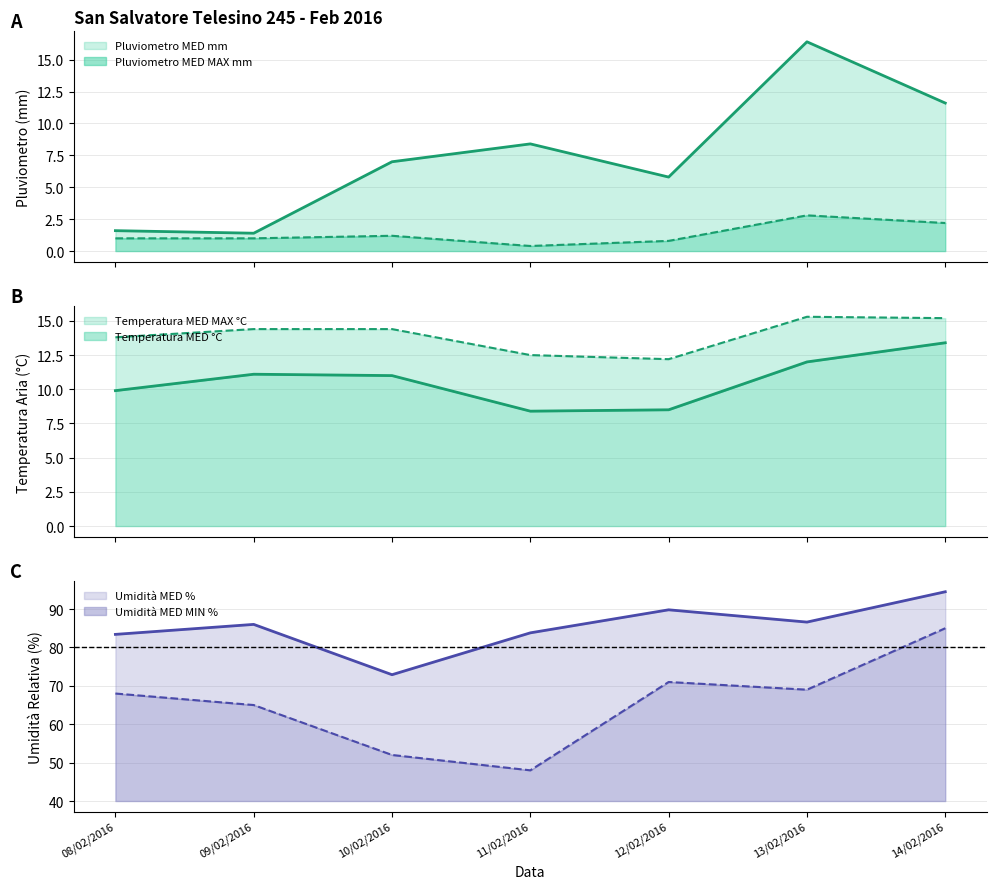

What is the difference between the maximum and second lowest values in the Temperatura MED °C series?

4.9